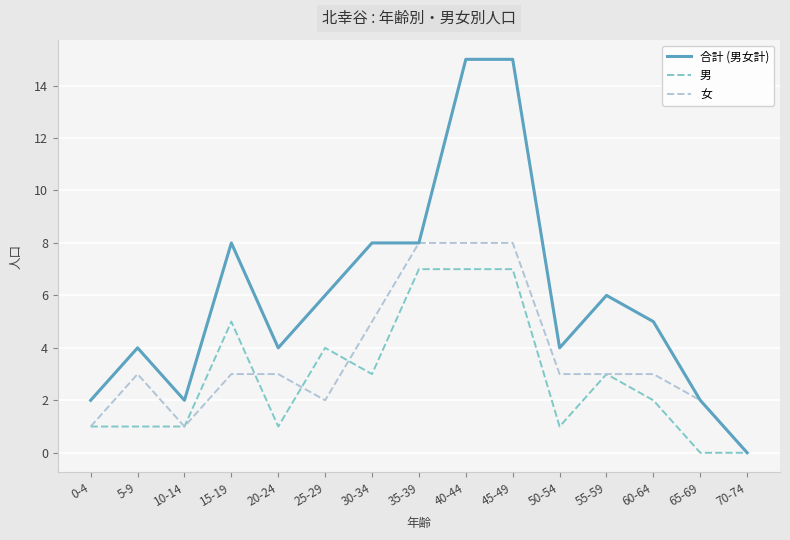

What is the spread (max minus min) of values at 55-59?

3